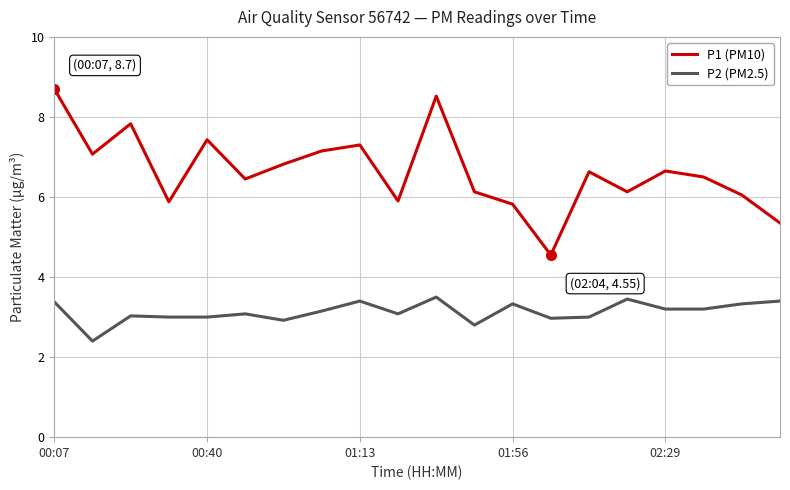

How many lines are shown in the chart?

2